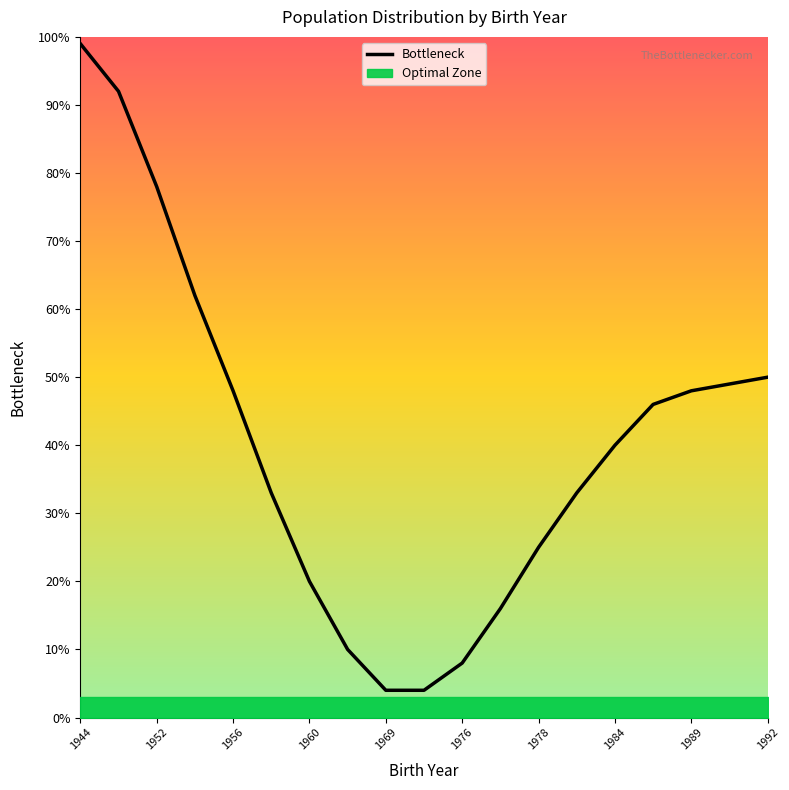

True or false: the data has more than 2 interior local peaks.

False